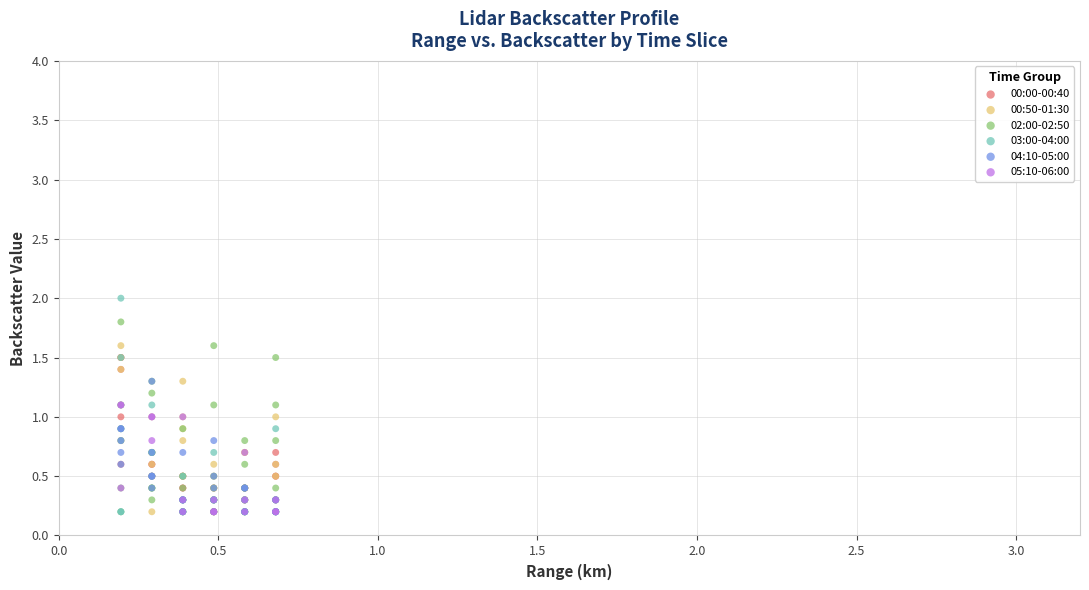

Which series contains the highest Y value?

03:00-04:00